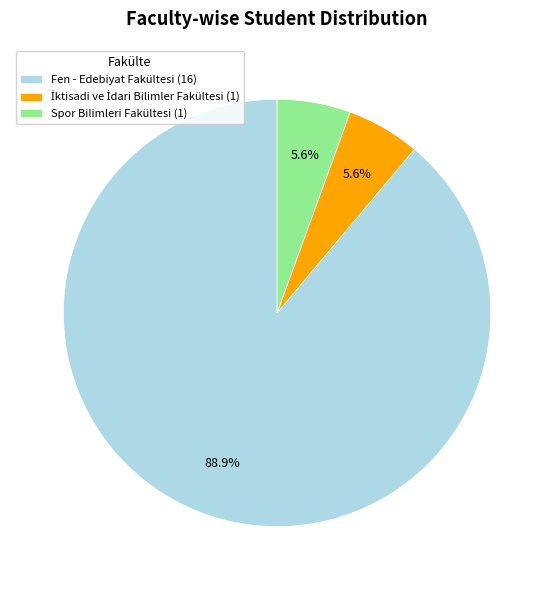

How much of the chart is everything except Spor Bilimleri Fakültesi?

94.4%